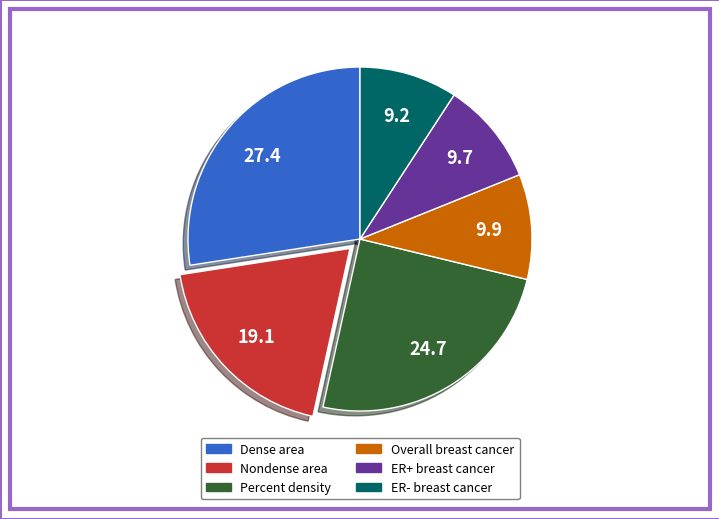

The ER- breast cancer slice represents 9% of the pie. True or false?

True